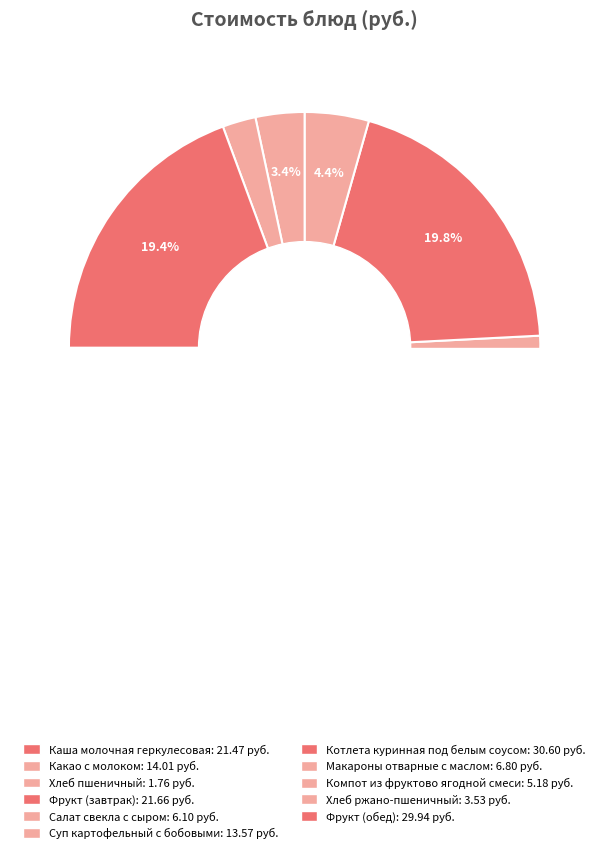

To the nearest percent, what portion does Макароны отварные с маслом represent?

4%